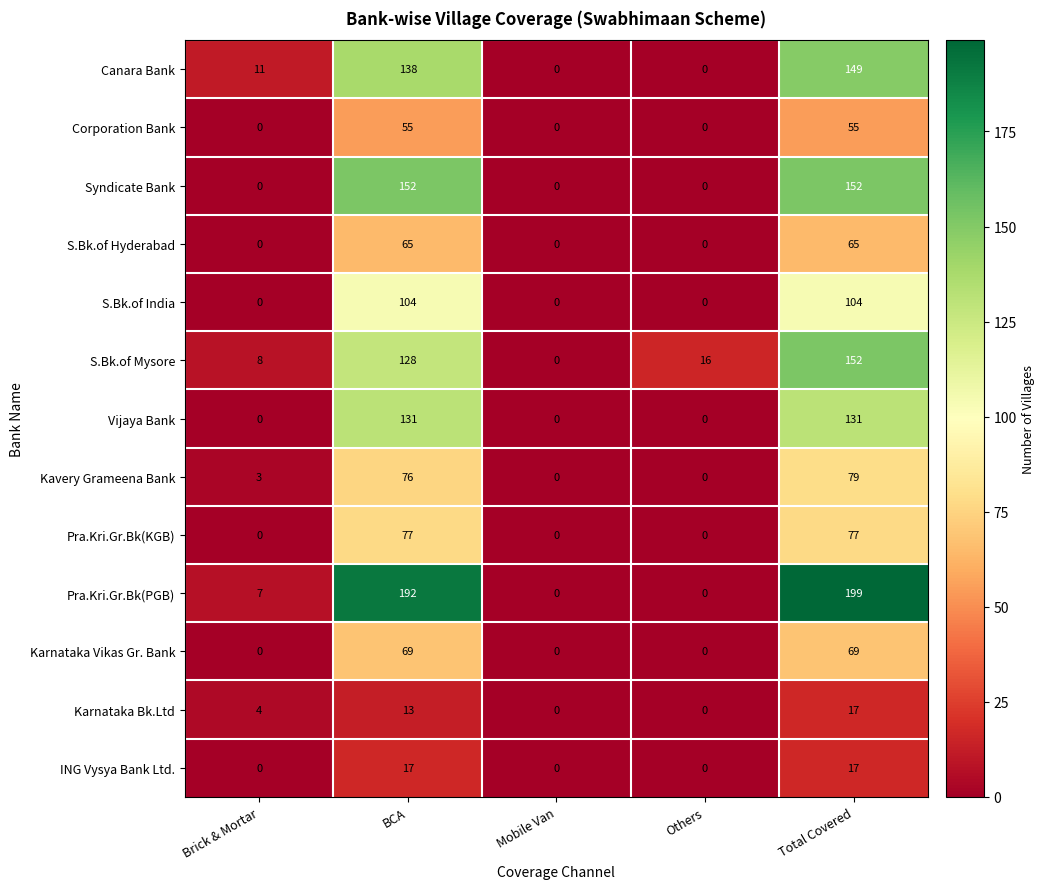

Which series has the widest spread of values?

Pra.Kri.Gr.Bk(PGB)